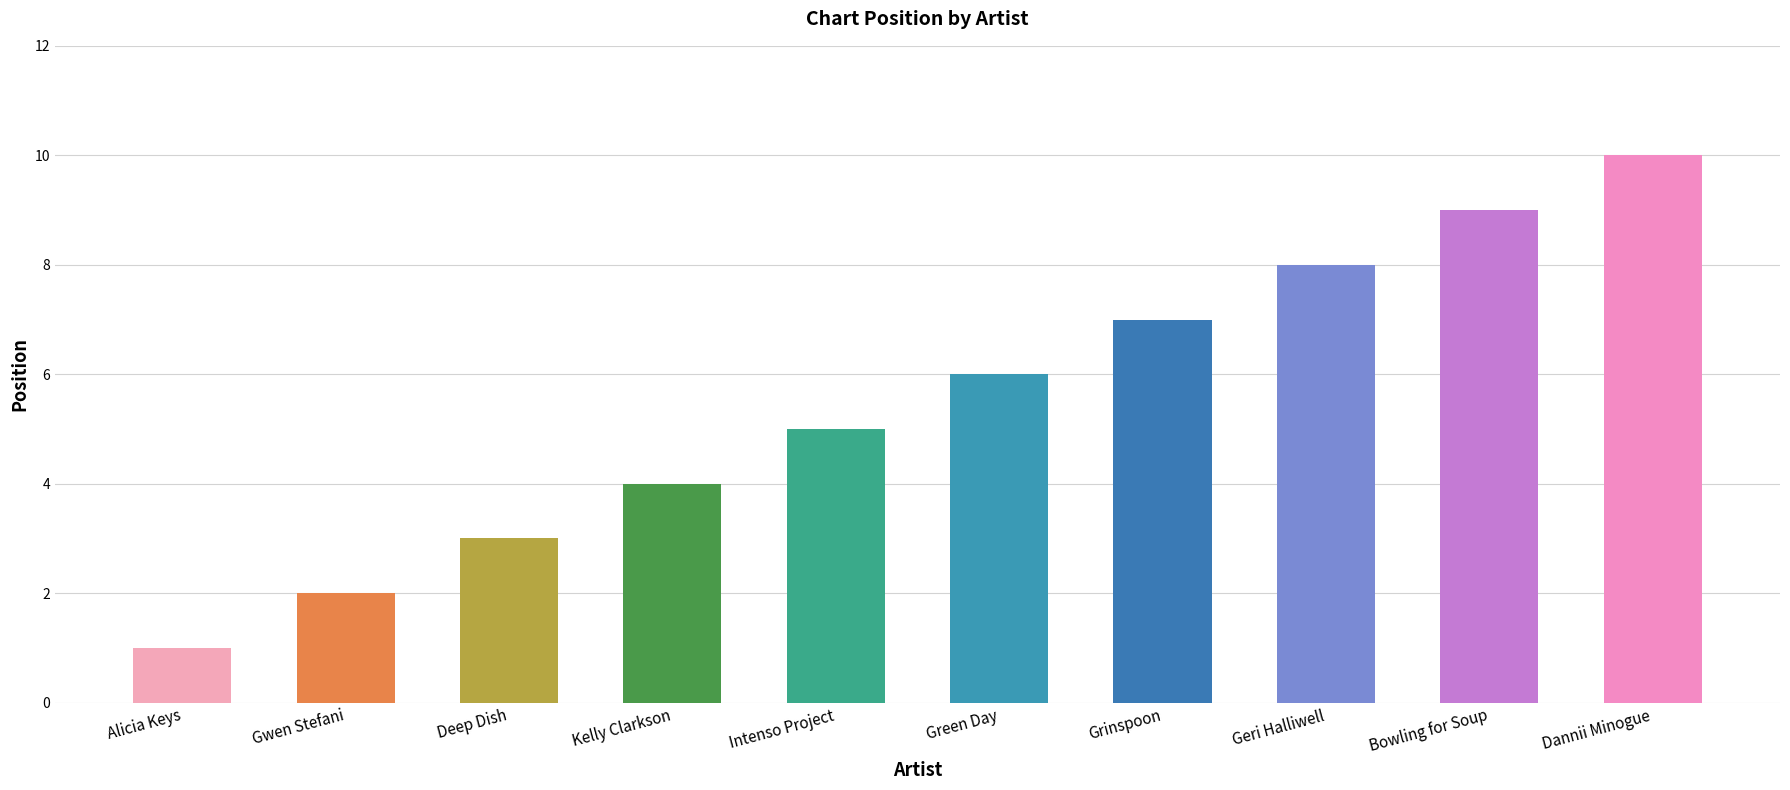

How many distinct data groups are displayed?

1